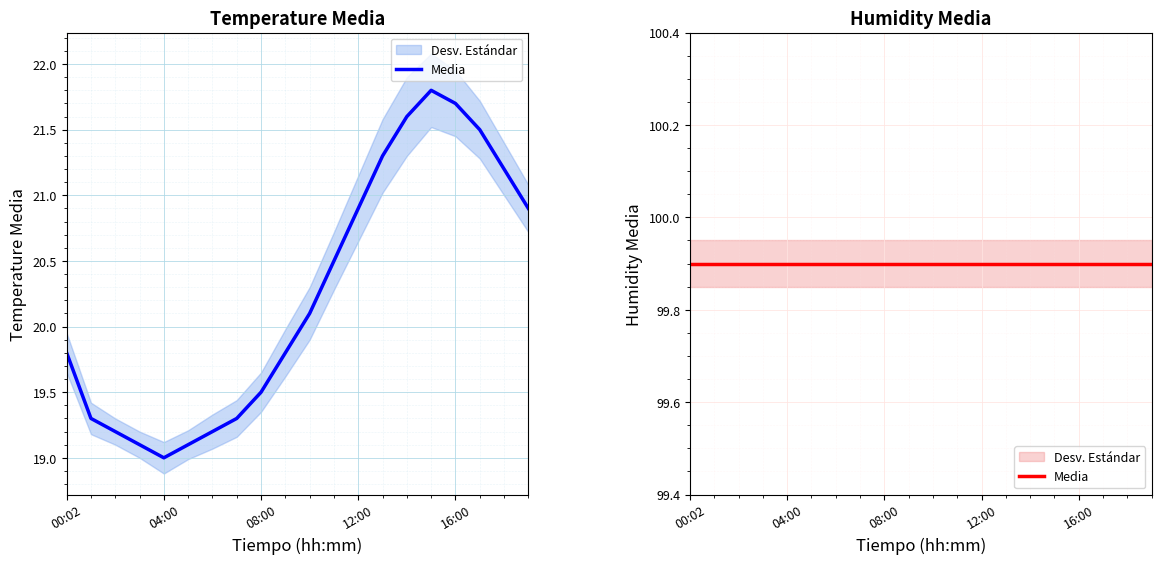

What is the change in value from 00:02 to 13:00?

+1.5